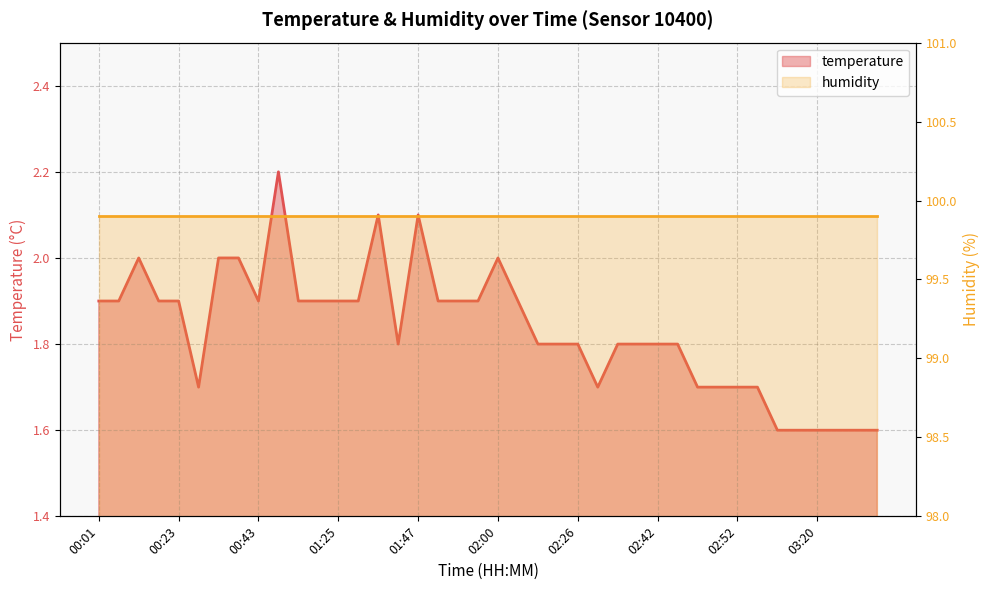

What is the ratio of the value at 03:12 to the value at 00:21?

0.8